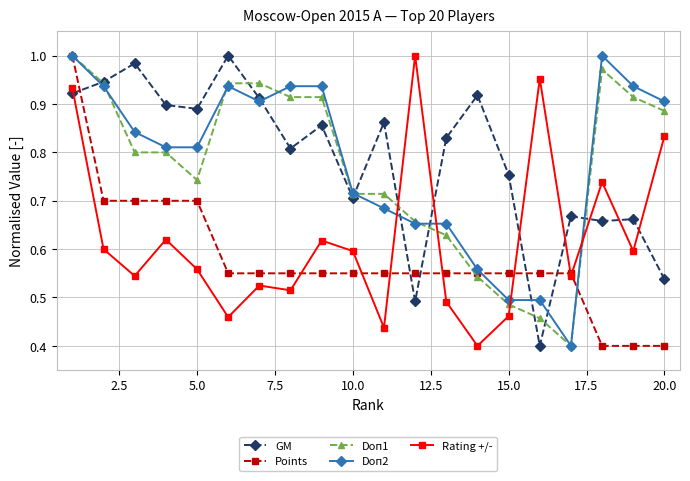

Which series ends up on top after the final intersection of Doп1 and Rating +/-?

Doп1